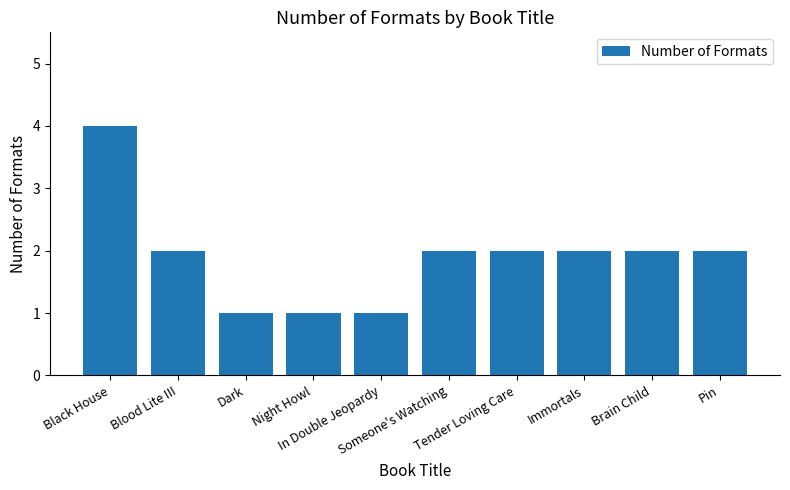

What is the difference between the maximum and second lowest values?

3